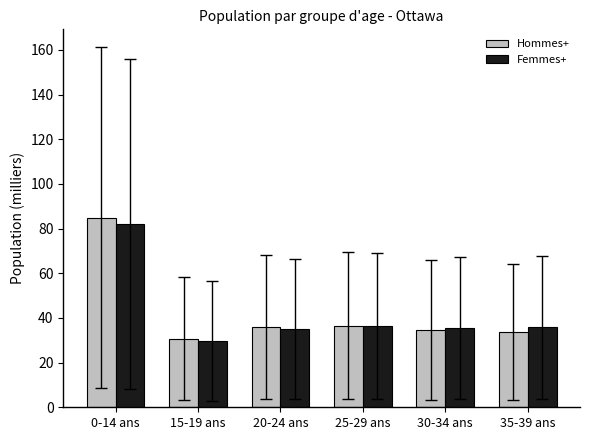

At how many categories does at least one series exceed 49?

1